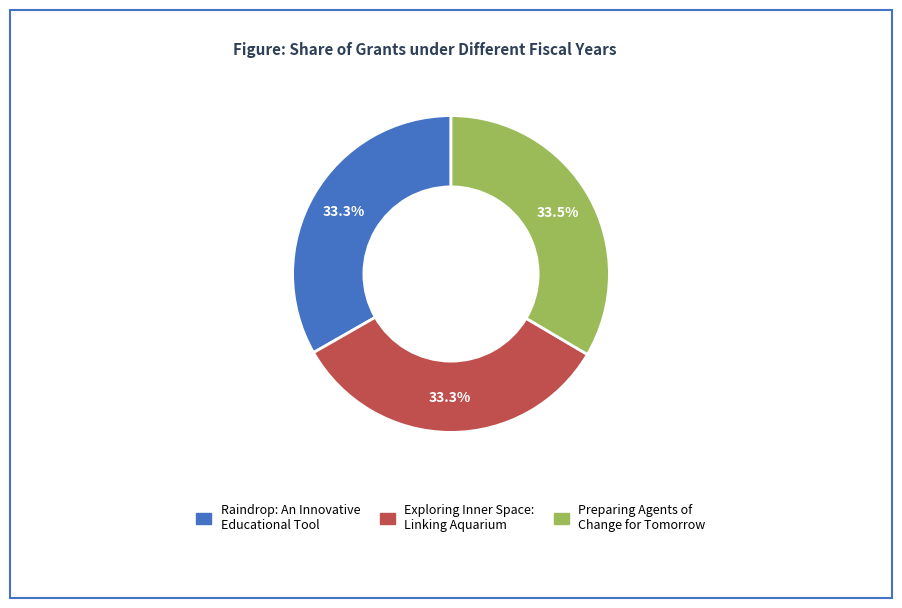

Does Raindrop: An Innovative Educational Tool represent more than half of the total?

No